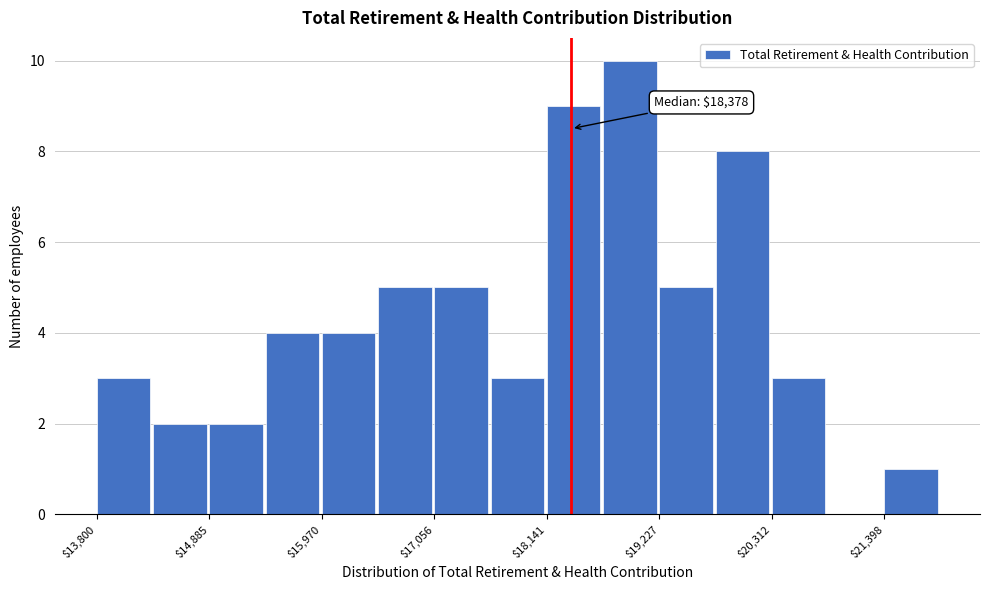

Read against the x-axis, roughly where is the centre of the tallest bar?

19000